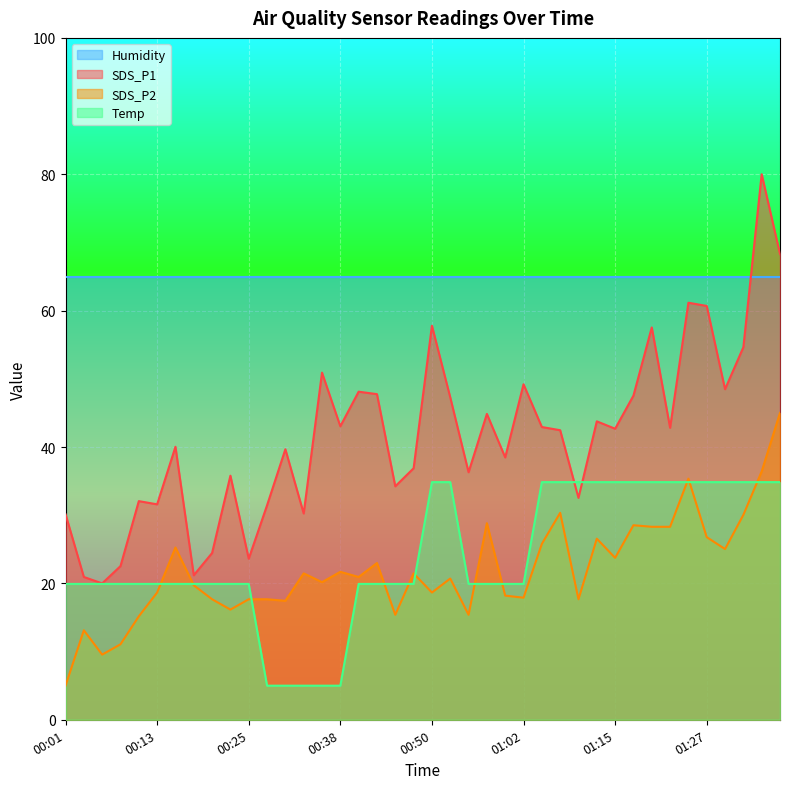

Is the value of SDS_P2 at 00:30 greater than the value of Temp at 00:35?

Yes